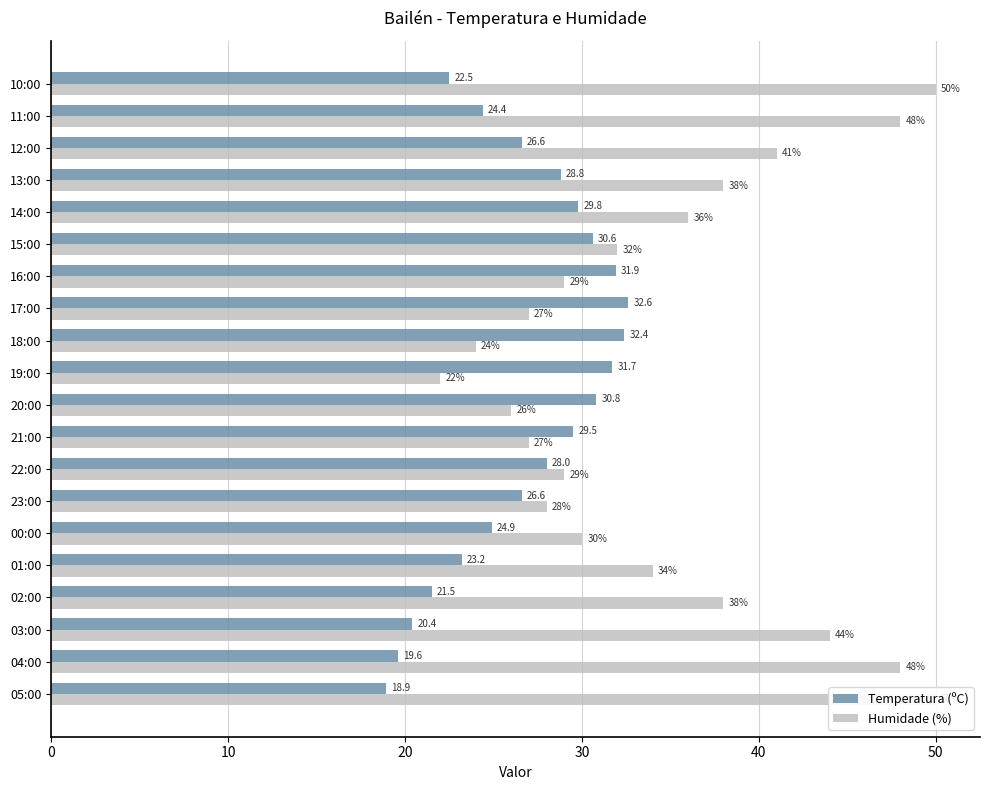

Is it true that Humidade (%) equals 29.0 at 22:00?

True